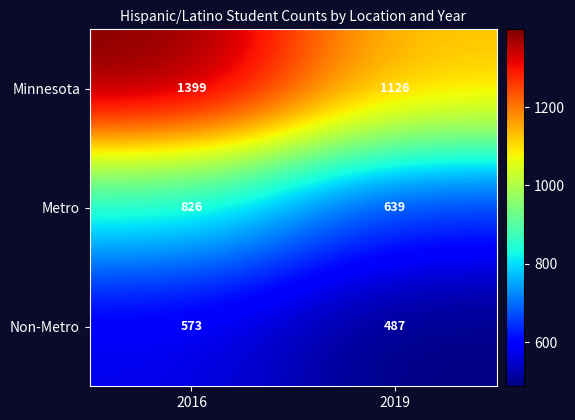

At which category is the sum across all series the highest?

2016